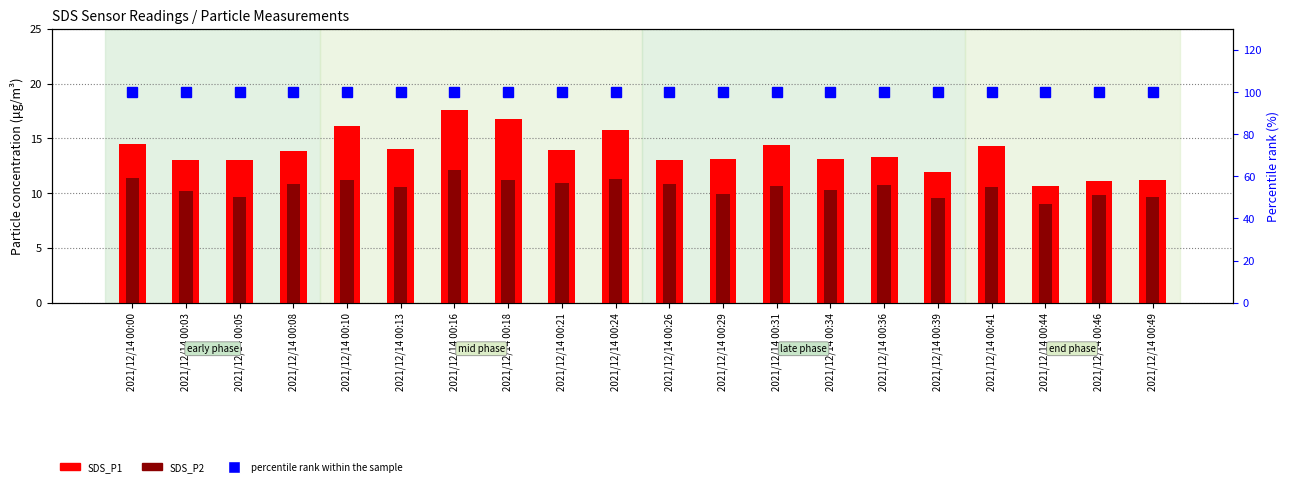

Reading left to right, extract all data points from this chart.

SDS_P1: 2021/12/14 00:00=14.5	2021/12/14 00:03=13.0	2021/12/14 00:05=13.0	2021/12/14 00:08=13.8	2021/12/14 00:10=16.2	2021/12/14 00:13=14.0	2021/12/14 00:16=17.6	2021/12/14 00:18=16.8	2021/12/14 00:21=13.9	2021/12/14 00:24=15.8	2021/12/14 00:26=13.0	2021/12/14 00:29=13.1	2021/12/14 00:31=14.4	2021/12/14 00:34=13.1	2021/12/14 00:36=13.3	2021/12/14 00:39=11.9	2021/12/14 00:41=14.3	2021/12/14 00:44=10.6	2021/12/14 00:46=11.1	2021/12/14 00:49=11.2
SDS_P2: 2021/12/14 00:00=11.4	2021/12/14 00:03=10.2	2021/12/14 00:05=9.7	2021/12/14 00:08=10.8	2021/12/14 00:10=11.2	2021/12/14 00:13=10.5	2021/12/14 00:16=12.1	2021/12/14 00:18=11.2	2021/12/14 00:21=10.9	2021/12/14 00:24=11.3	2021/12/14 00:26=10.8	2021/12/14 00:29=9.9	2021/12/14 00:31=10.7	2021/12/14 00:34=10.3	2021/12/14 00:36=10.7	2021/12/14 00:39=9.6	2021/12/14 00:41=10.6	2021/12/14 00:44=9.0	2021/12/14 00:46=9.8	2021/12/14 00:49=9.7
percentile rank within the sample: 2021/12/14 00:00=100.0	2021/12/14 00:03=100.0	2021/12/14 00:05=100.0	2021/12/14 00:08=100.0	2021/12/14 00:10=100.0	2021/12/14 00:13=100.0	2021/12/14 00:16=100.0	2021/12/14 00:18=100.0	2021/12/14 00:21=100.0	2021/12/14 00:24=100.0	2021/12/14 00:26=100.0	2021/12/14 00:29=100.0	2021/12/14 00:31=100.0	2021/12/14 00:34=100.0	2021/12/14 00:36=100.0	2021/12/14 00:39=100.0	2021/12/14 00:41=100.0	2021/12/14 00:44=100.0	2021/12/14 00:46=100.0	2021/12/14 00:49=100.0